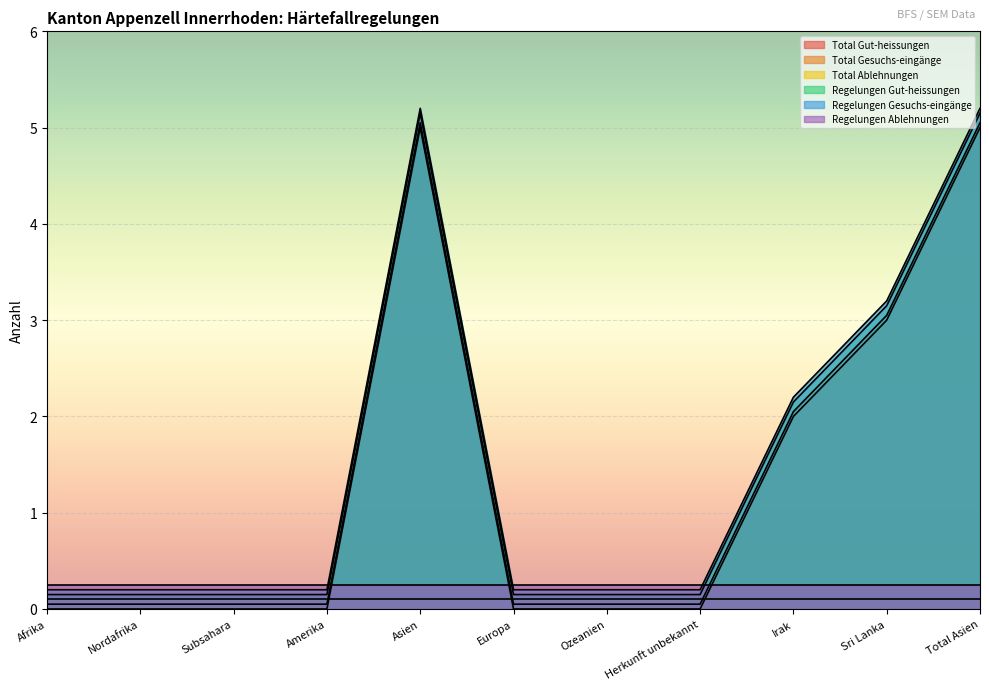

What is the spread (max minus min) of values at Asien?

5.1